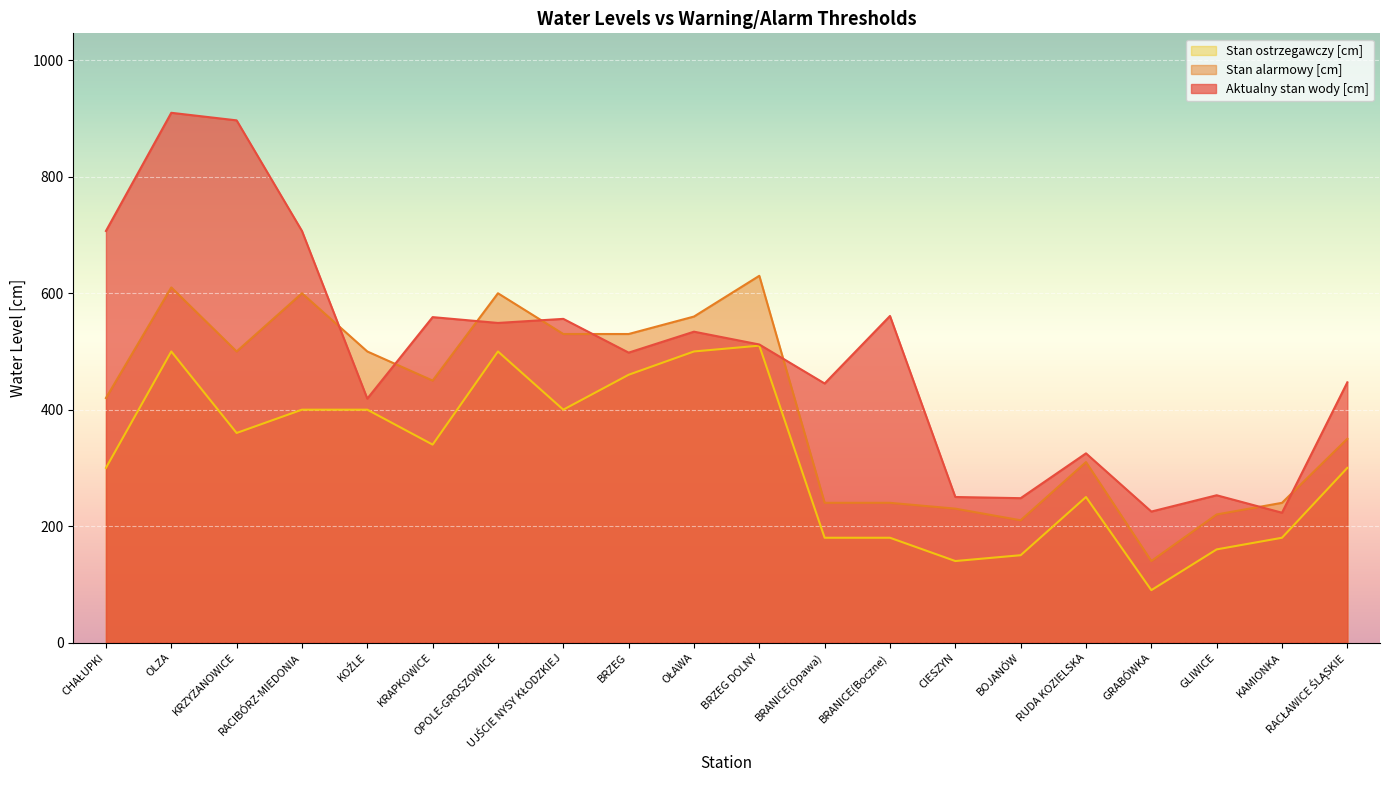

True or false: Stan alarmowy [cm] has more than 1 points higher than both neighbors.

True